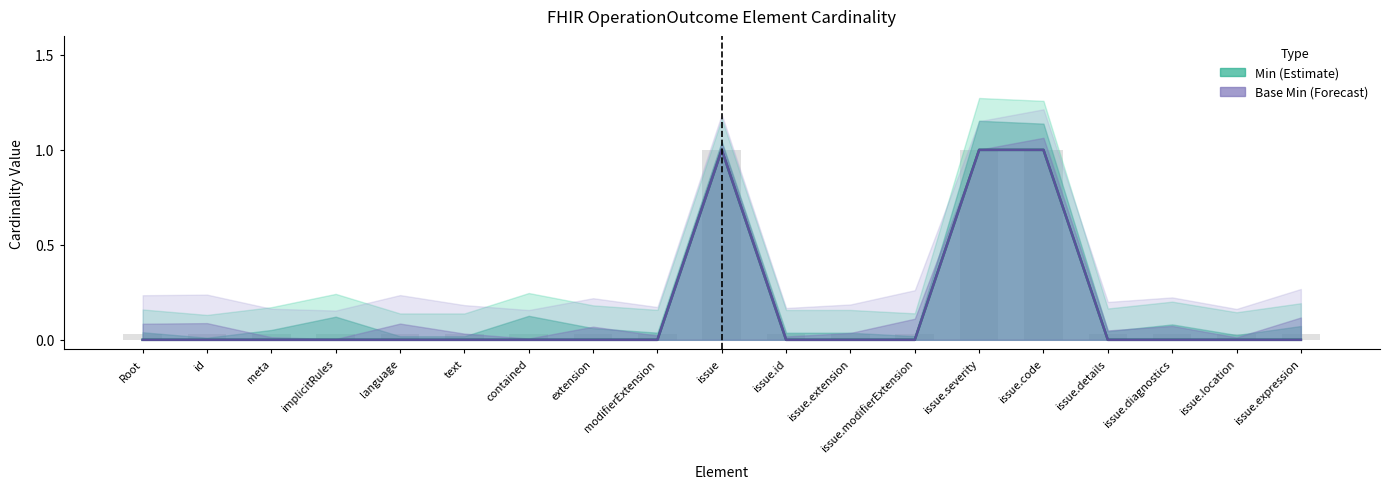

Which series has the largest total across all categories?

Min